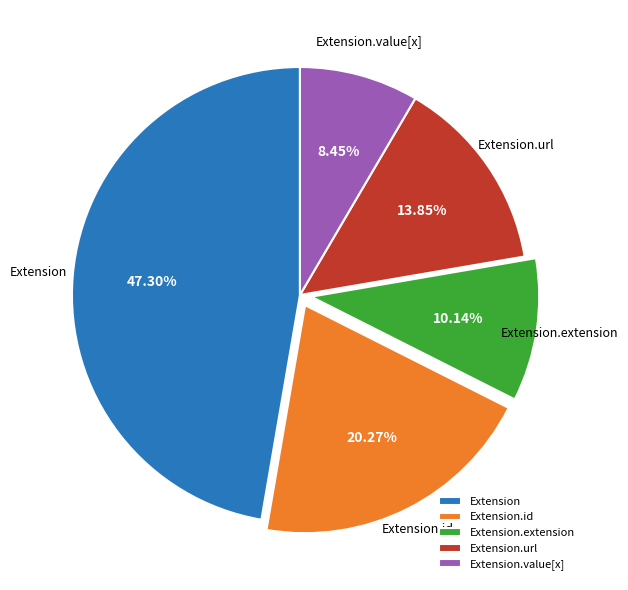

To the nearest percent, what is the difference between the largest and smallest slice percentages?

39%